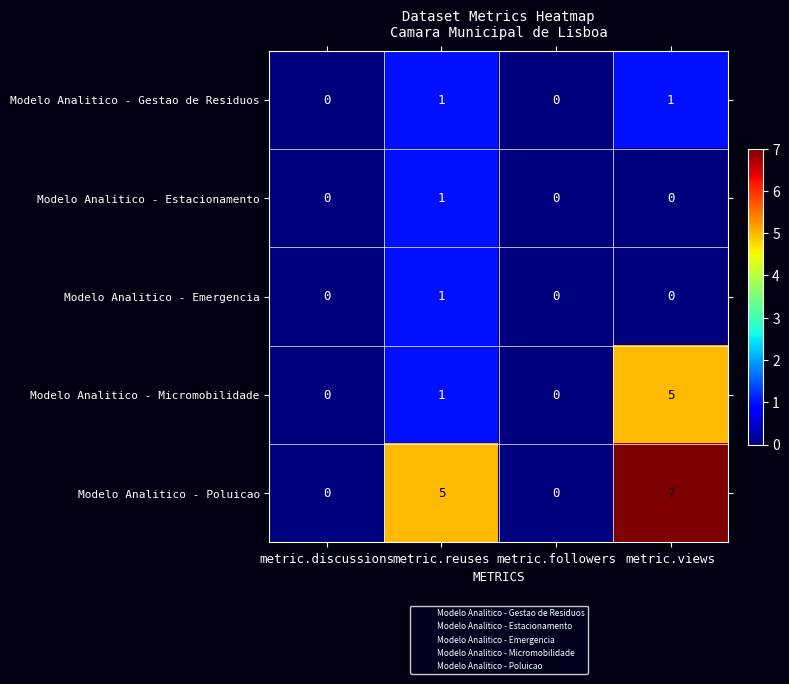

Reading left to right, transcribe all the data shown in this chart.

Modelo Analitico - Gestao de Residuos: metric.discussions=0	metric.reuses=1	metric.followers=0	metric.views=1
Modelo Analitico - Estacionamento: metric.discussions=0	metric.reuses=1	metric.followers=0	metric.views=0
Modelo Analitico - Emergencia: metric.discussions=0	metric.reuses=1	metric.followers=0	metric.views=0
Modelo Analitico - Micromobilidade: metric.discussions=0	metric.reuses=1	metric.followers=0	metric.views=5
Modelo Analitico - Poluicao: metric.discussions=0	metric.reuses=5	metric.followers=0	metric.views=7